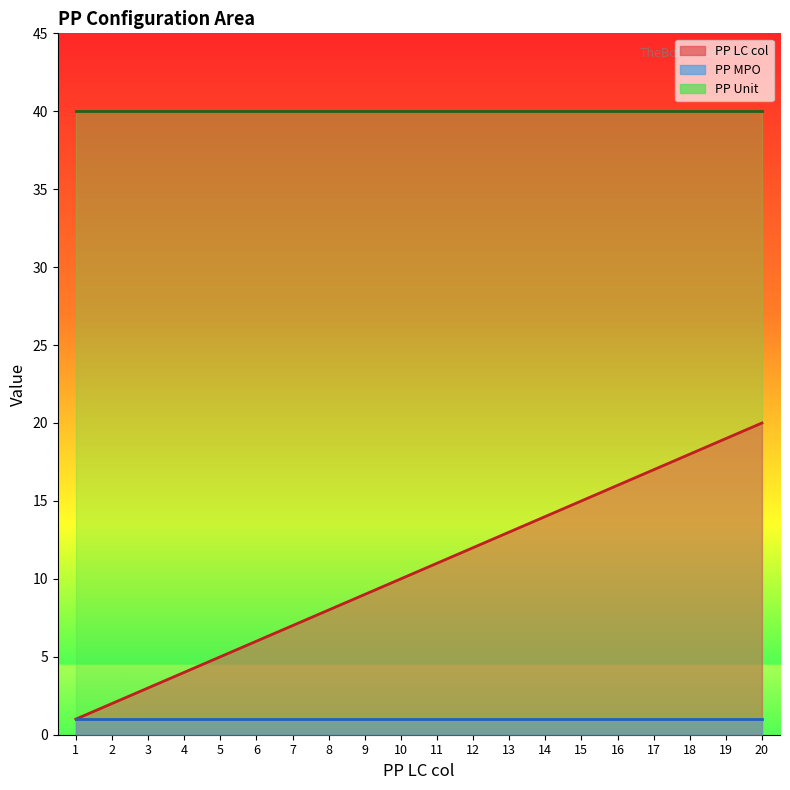

The value of PP Unit at 10 is 40. True or false?

True